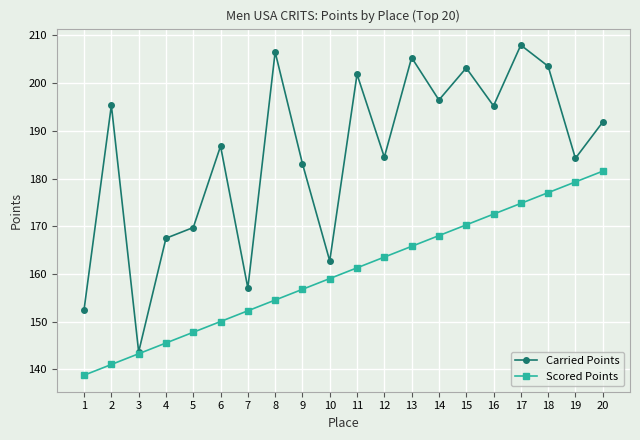

How many values in the Scored Points series are below 161?

10